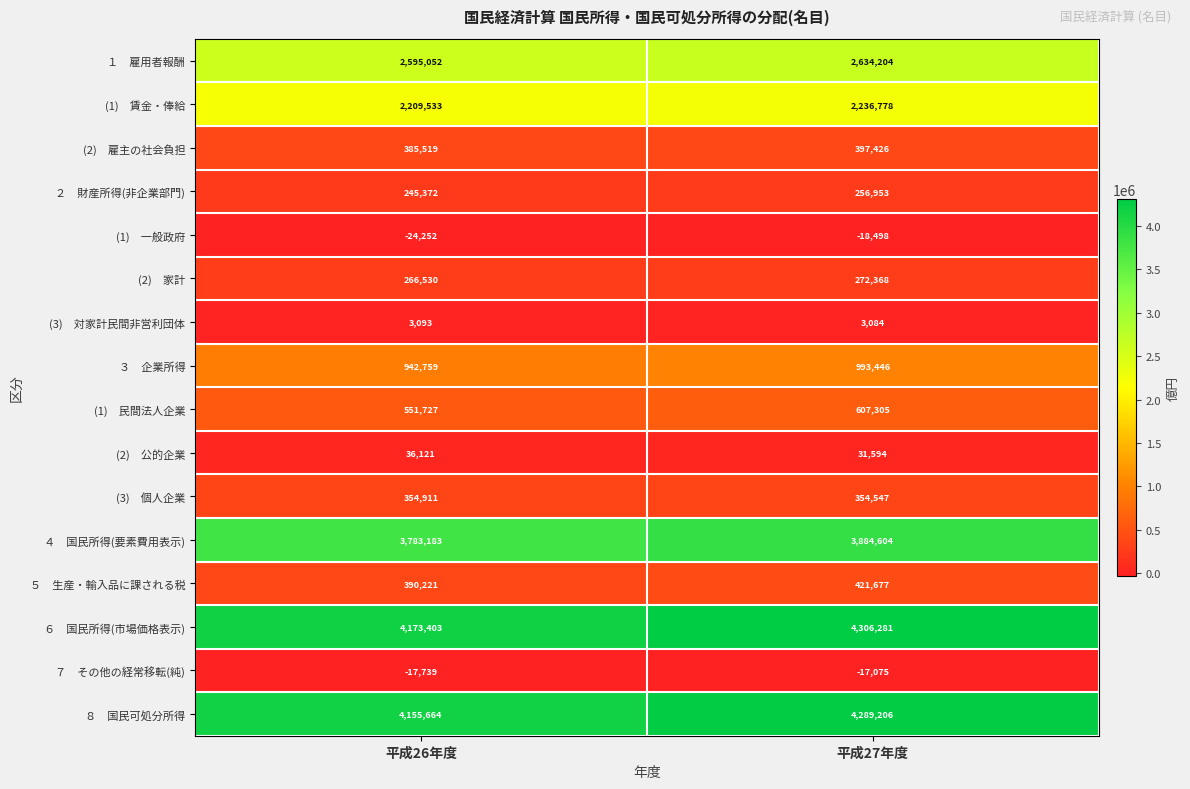

What is the greatest value displayed?

4306281